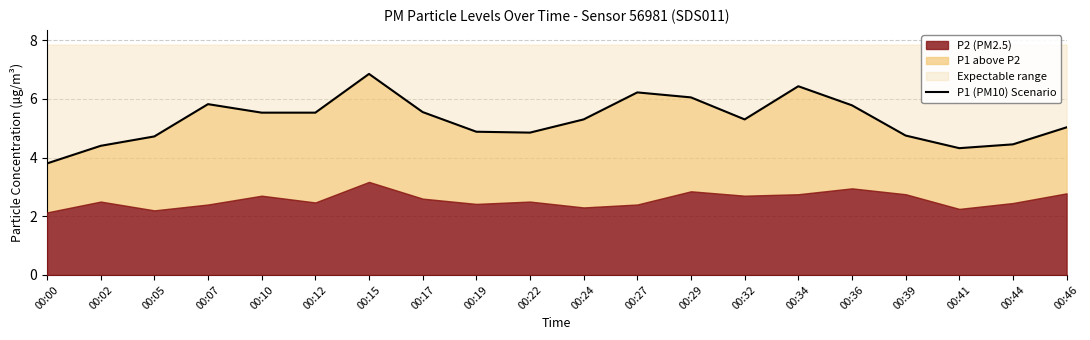

The chart shows a value of 8.0 at 00:12. True or false?

False